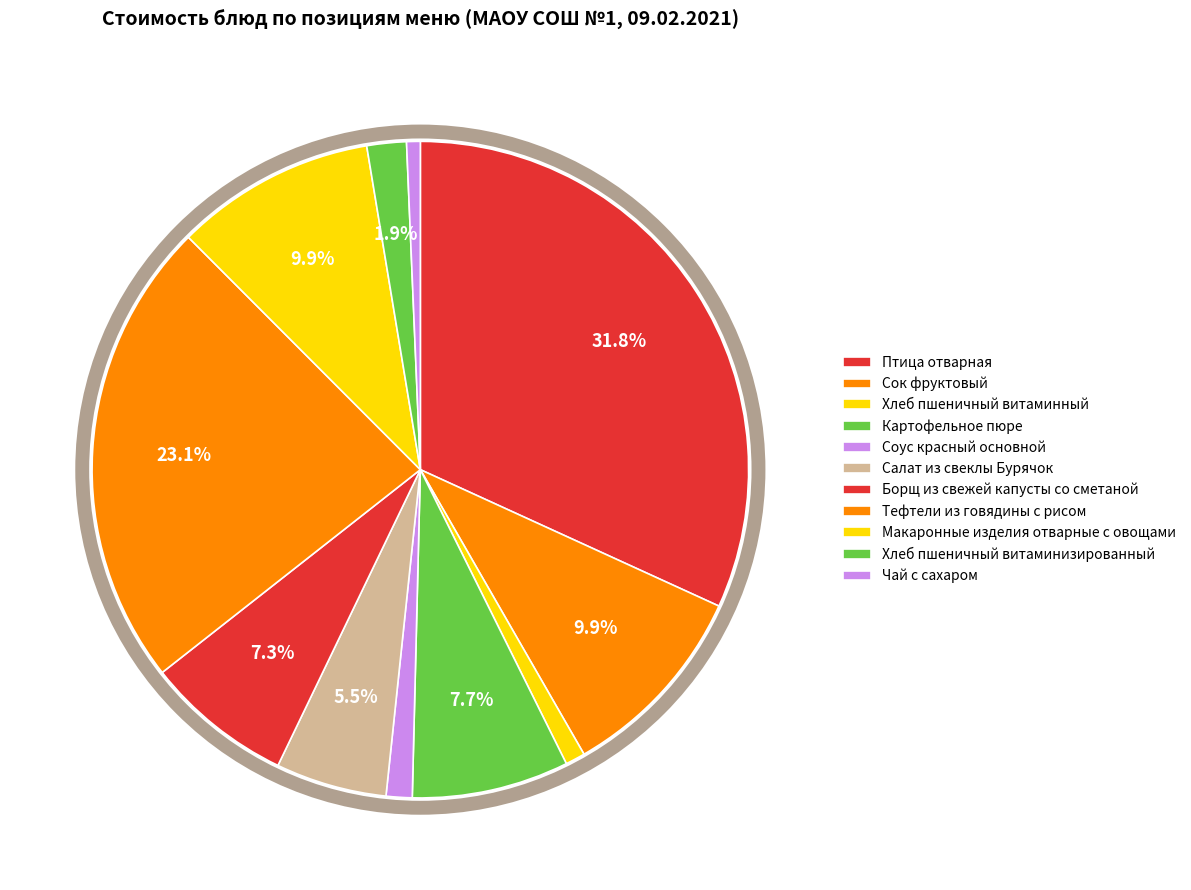

Does any single category account for the majority?

No